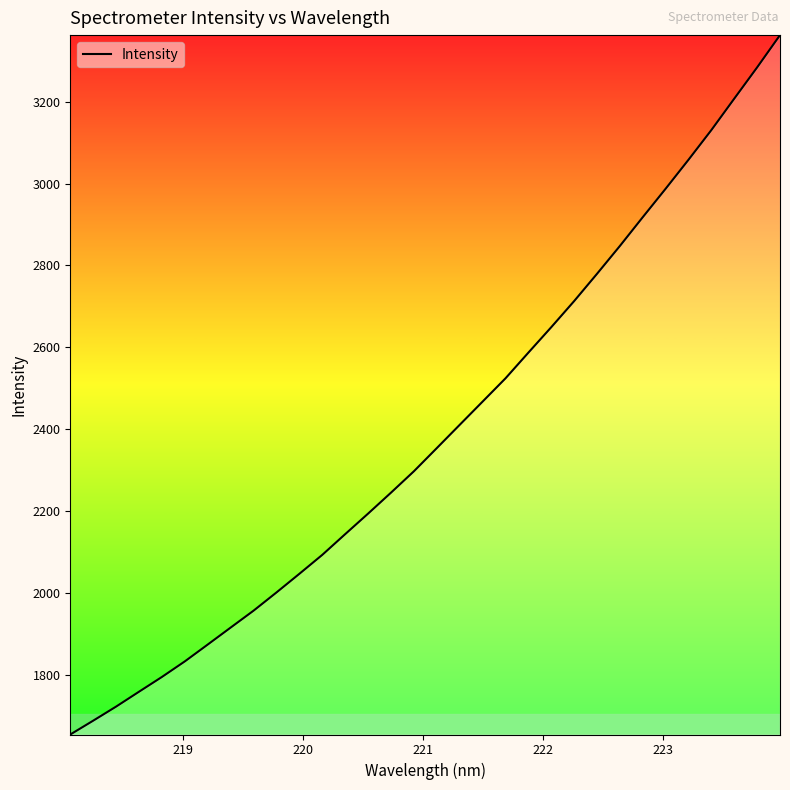

What is the smallest value displayed?

1653.4